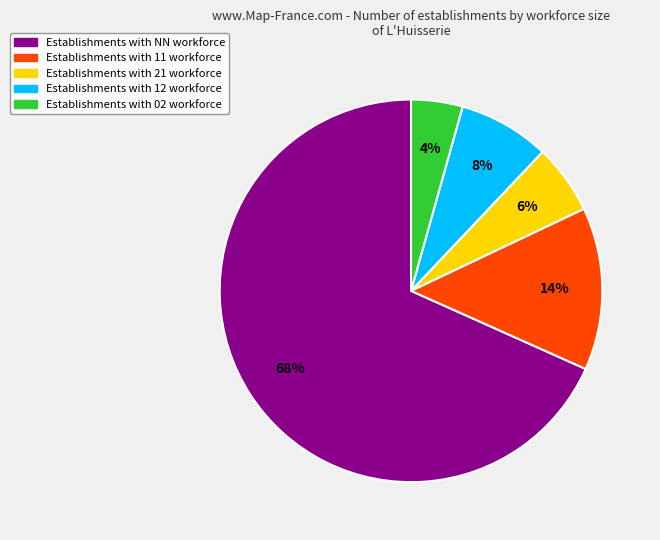

To the nearest percent, what is the average slice percentage?

20%